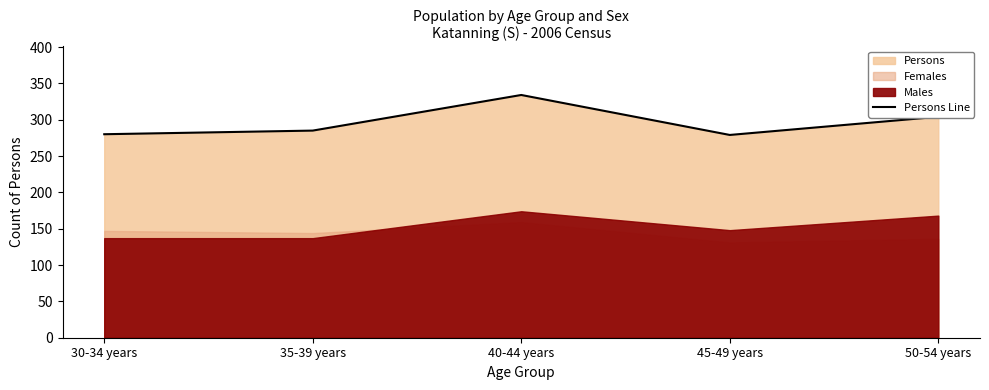

What is the average value?

296